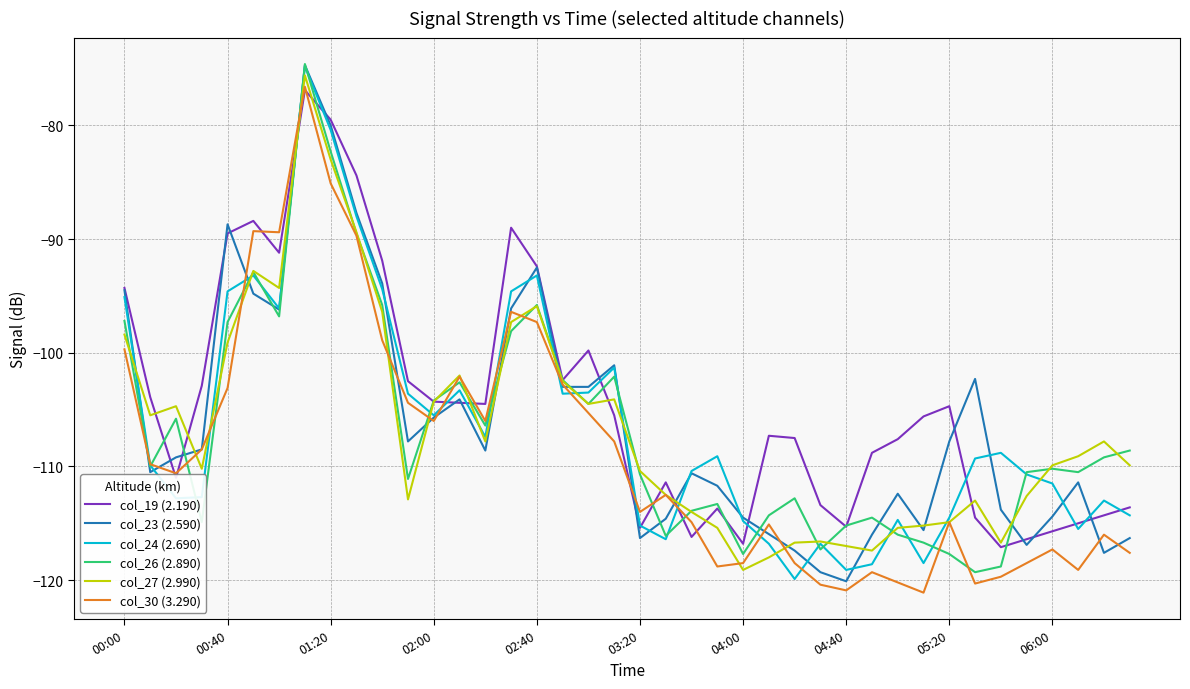

What is the sum of the col_27 (2.990) values at 2020/12/18 01:40 and 2020/12/18 05:30?

-209.4